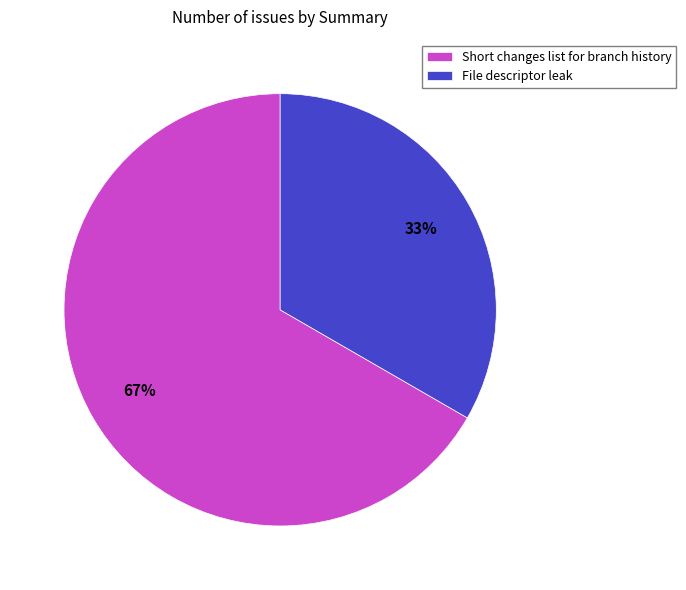

What percentage is the Short changes list for branch history slice, to the nearest percent?

67%